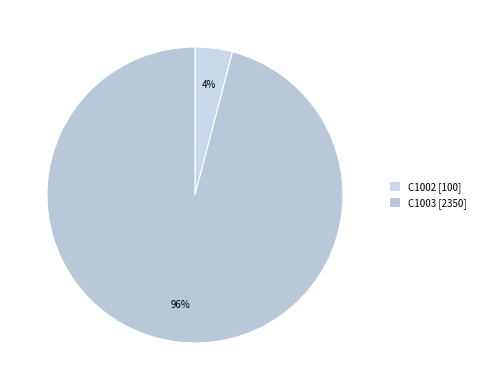

What is the ratio of the value at C1003 to the value at C1002?

23.5